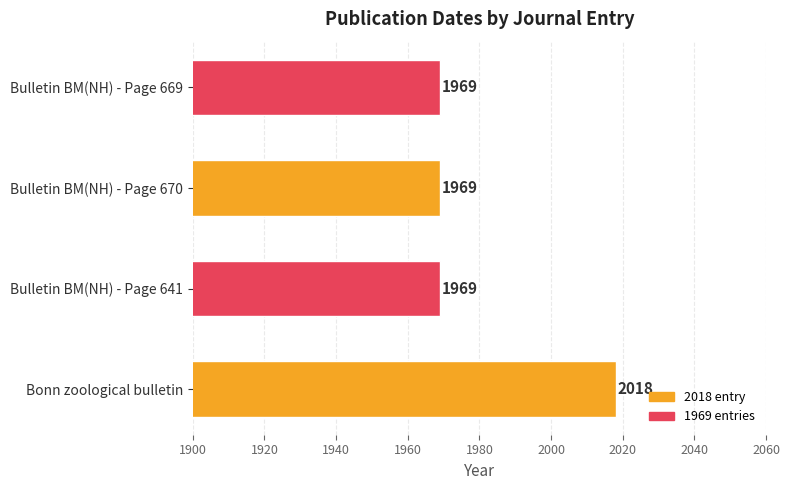

How many series are shown in this chart?

1